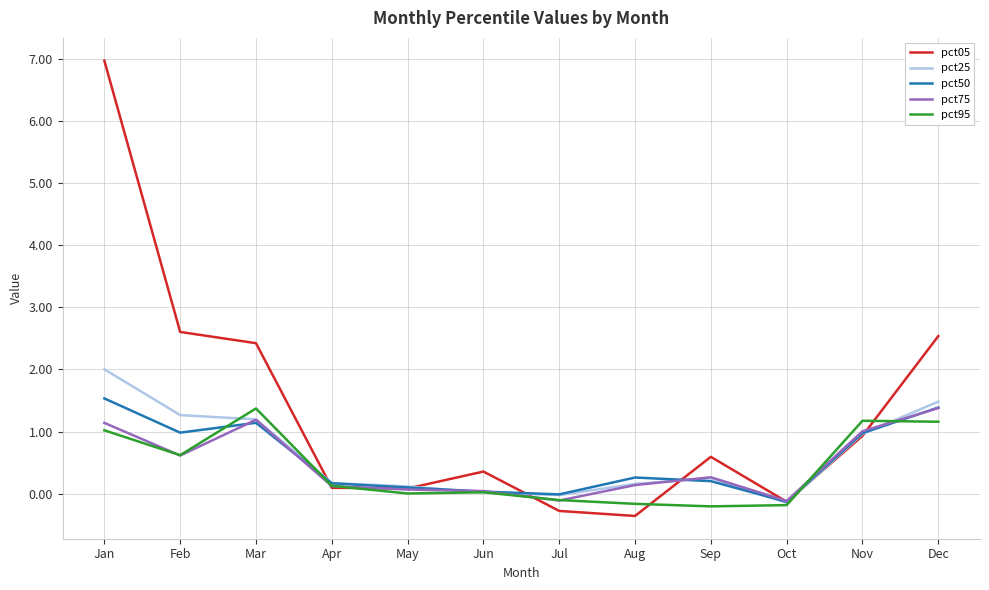

What are all the series names shown in the legend?

pct05, pct25, pct50, pct75, pct95